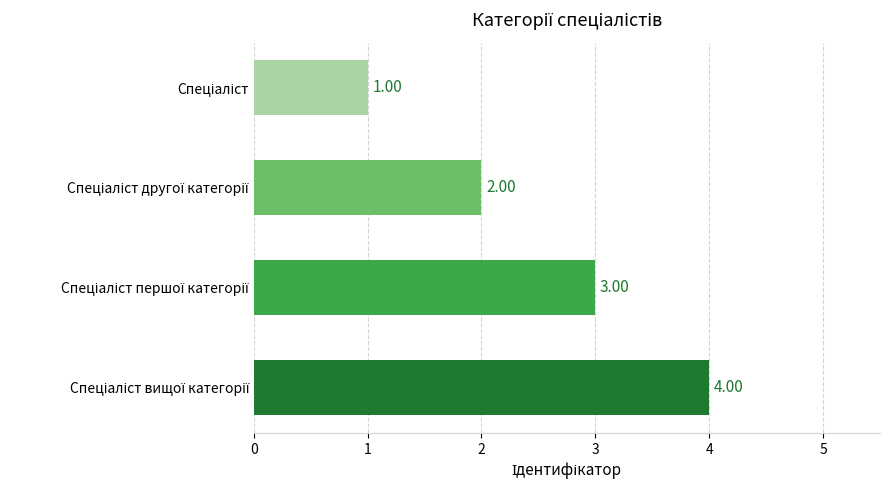

How many distinct data groups are displayed?

1